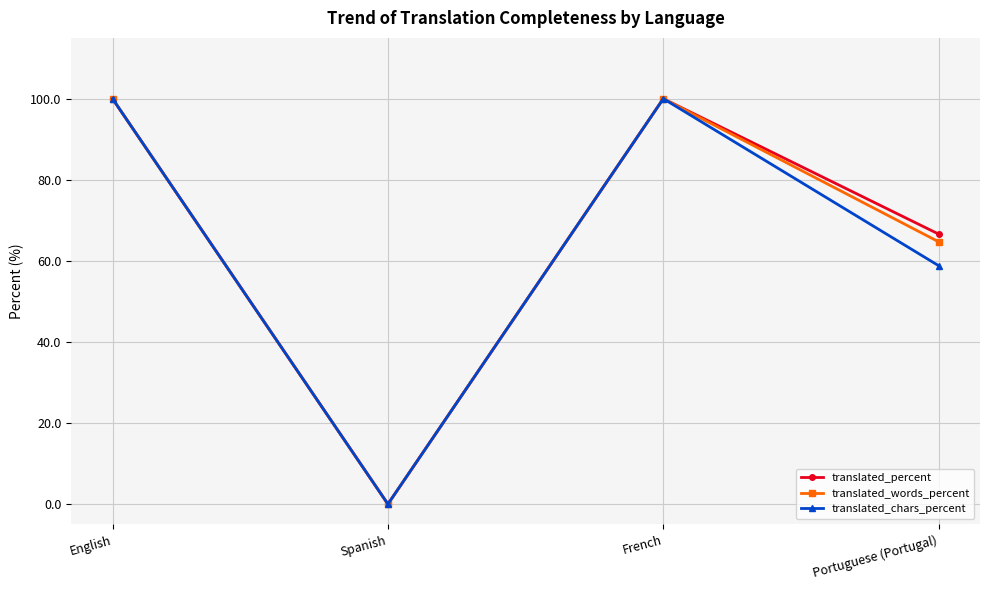

Is the value of translated_words_percent at English greater than the value of translated_percent at Portuguese (Portugal)?

Yes